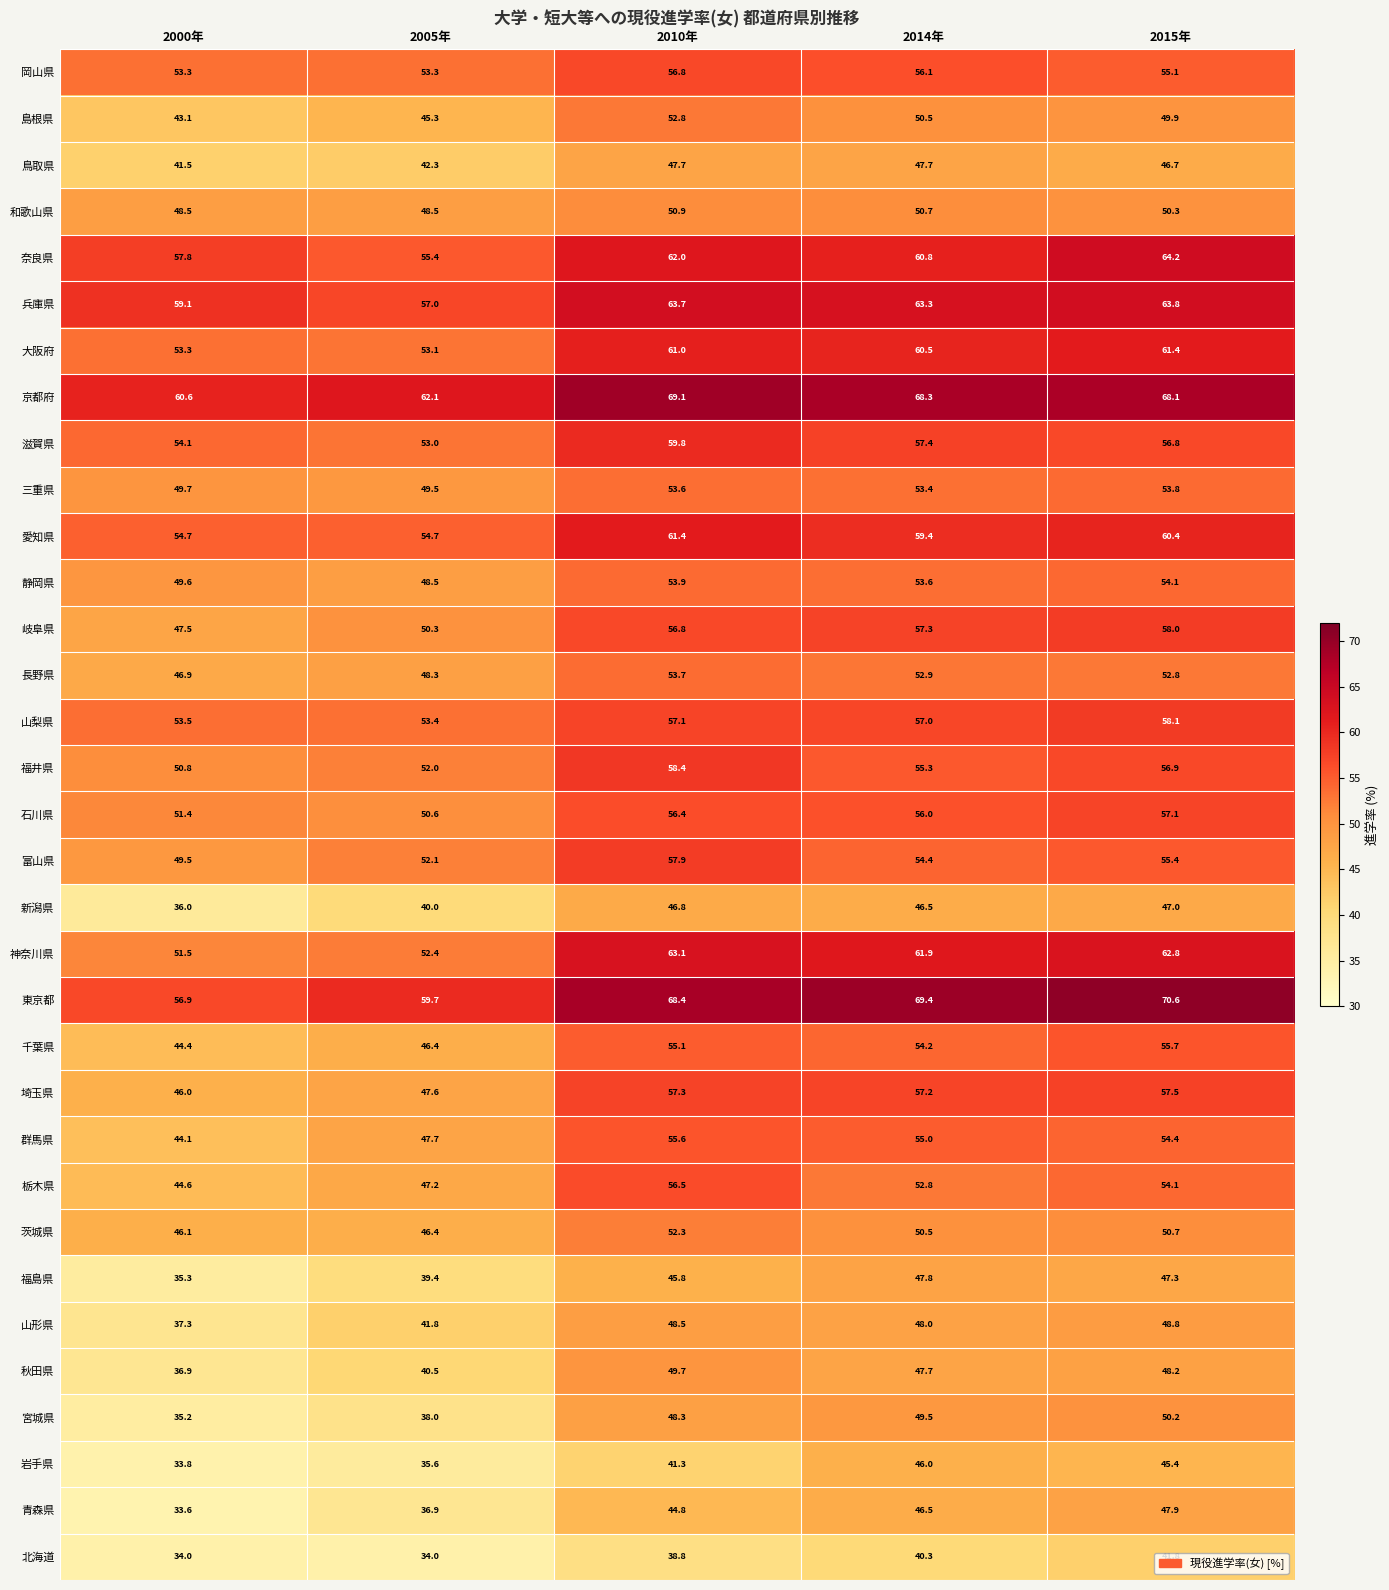

What is the spread (max minus min) of values at 2015年?

28.8